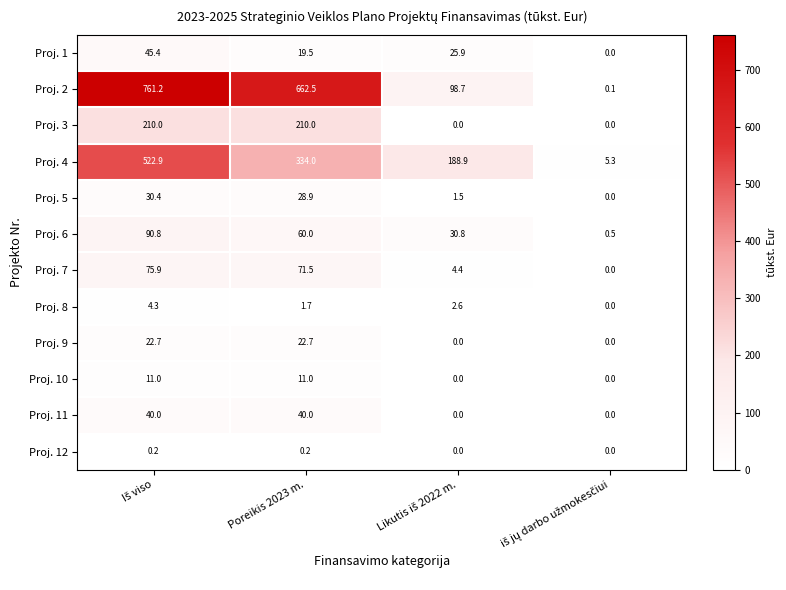

Which series has the largest range (max minus min)?

Proj. 2